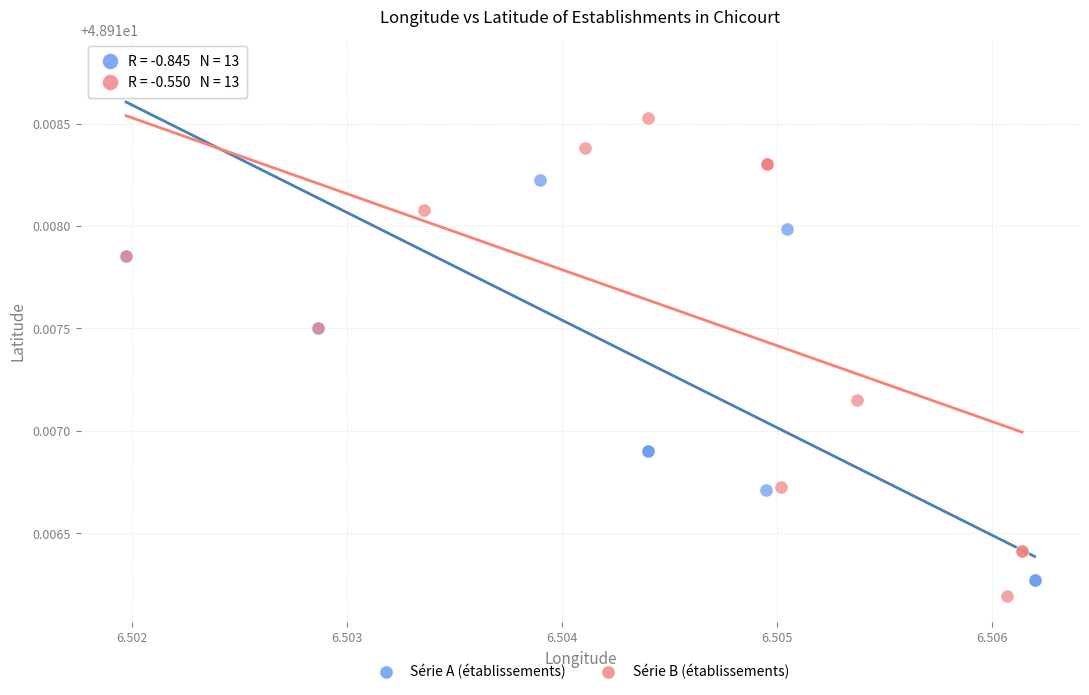

Which series has the largest Y range (max minus min)?

Série A (établissements)